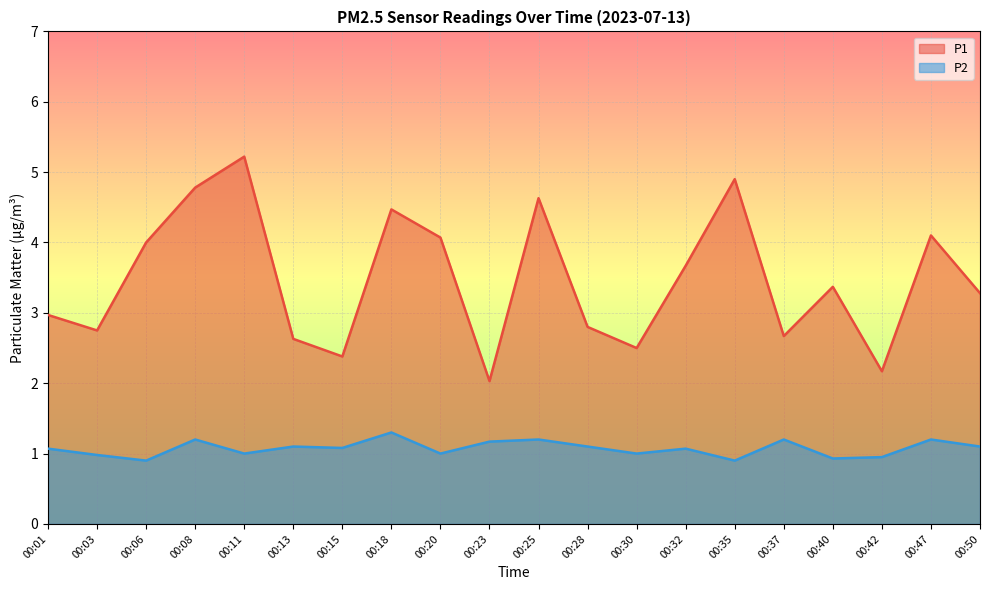

Rank the series by their maximum value, from lowest to highest.

P2, P1